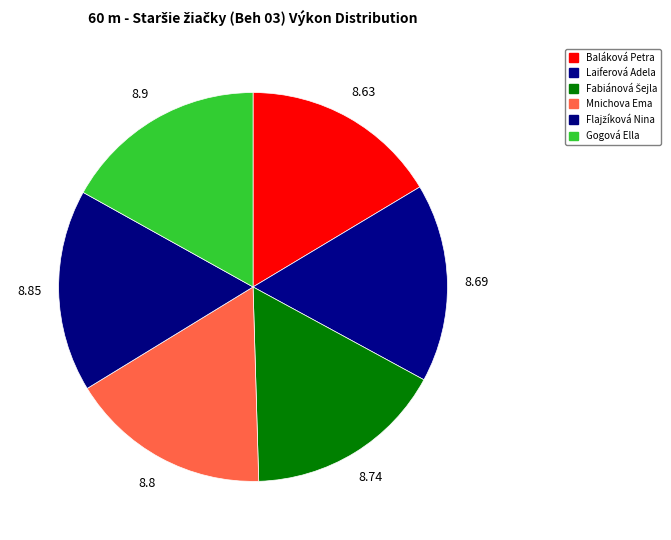

What portion of the pie excludes Fabiánová Šejla?

83.4%